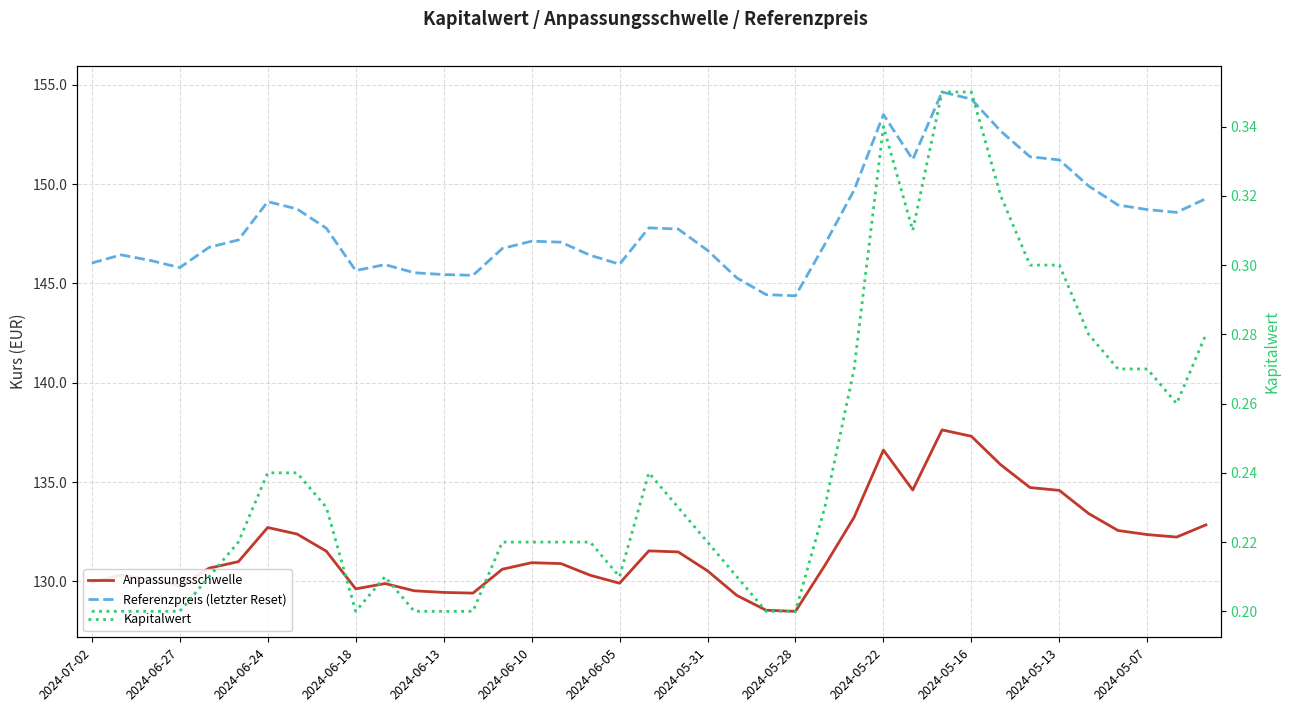

True or false: Anpassungsschwelle and Kapitalwert intersect in this chart.

False